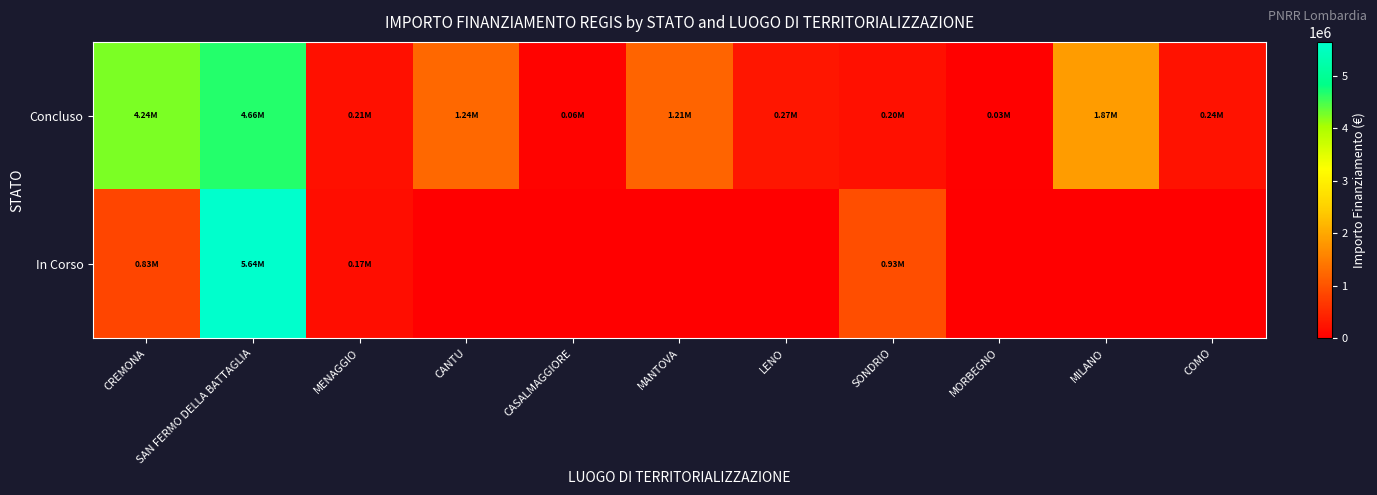

What is the difference between the highest and lowest values at CREMONA?

3404310.8